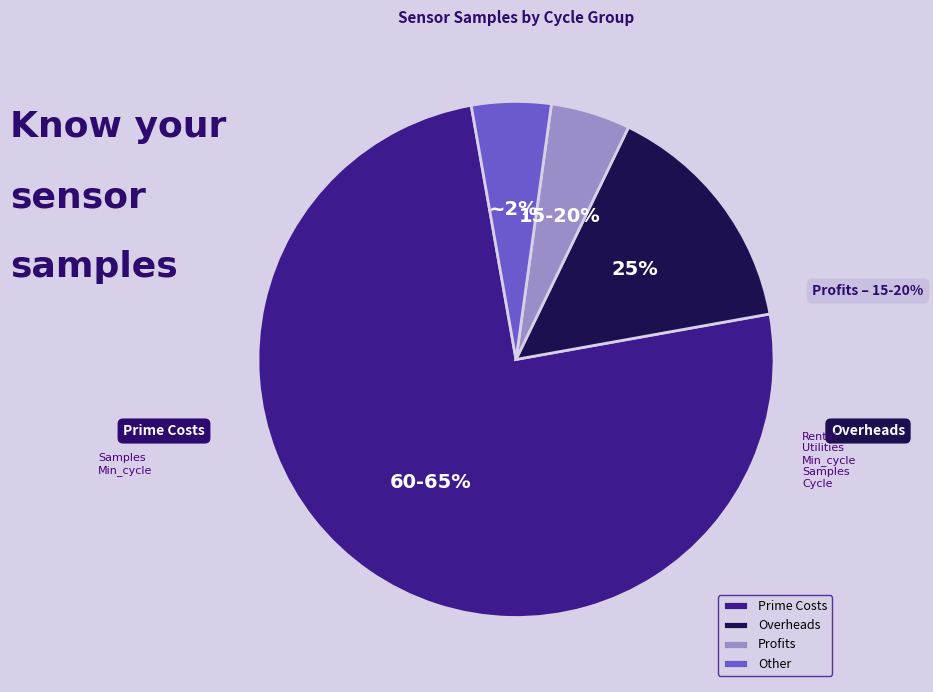

Is it true that 20024 is 13% of the pie?

False